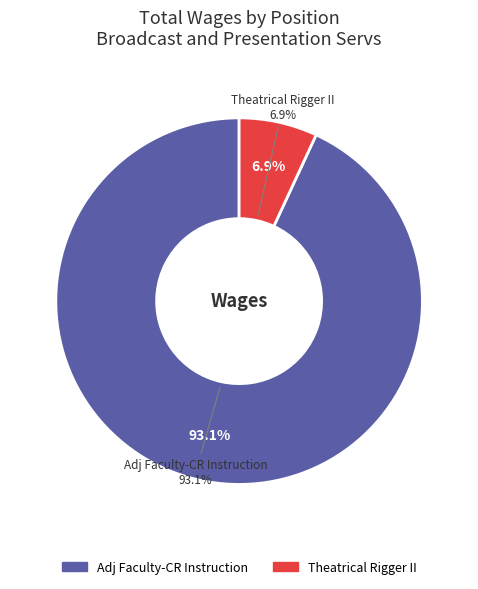

Rank the categories by value from lowest to highest.

Theatrical Rigger II, Adj Faculty-CR Instruction